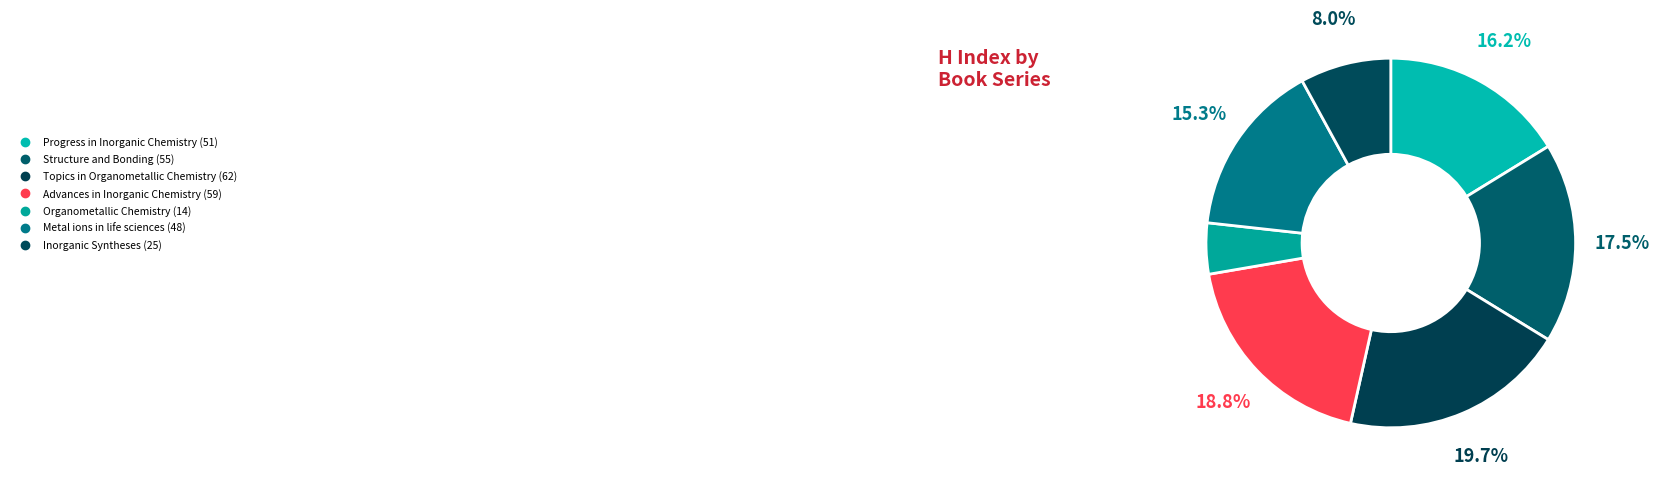

What percentage is the Advances in Inorganic Chemistry slice, to the nearest percent?

19%